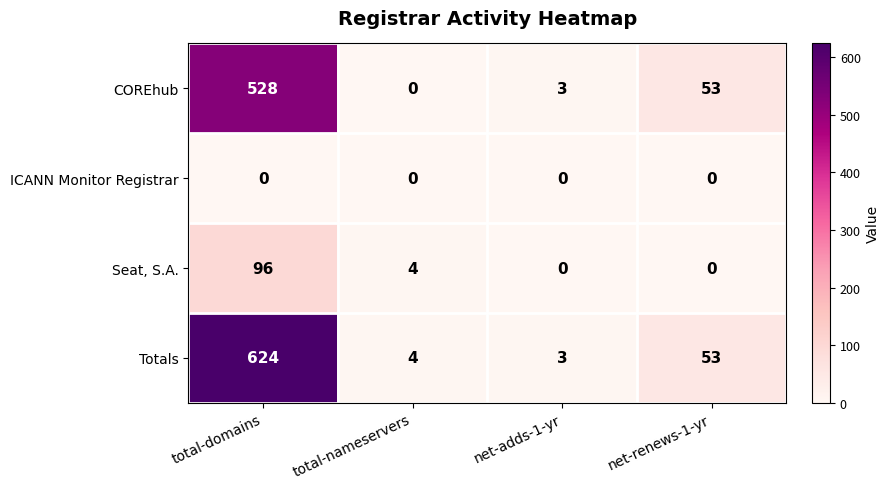

What is the spread (max minus min) of values at total-nameservers?

4